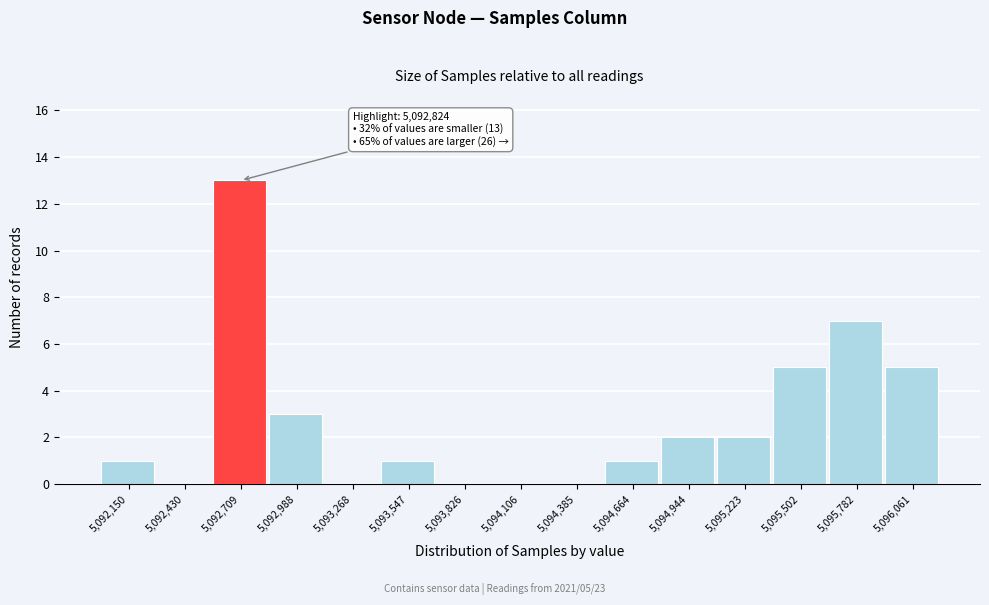

Which range on the x-axis has the tallest bar?

5092550 to 5092850